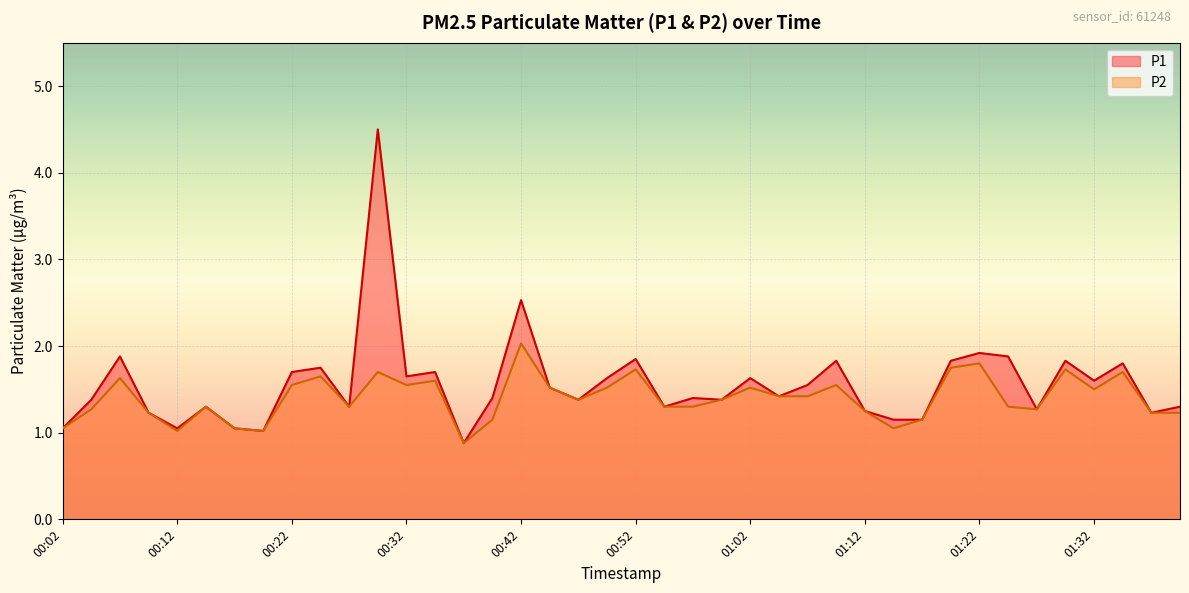

What position from the right is 00:54?

19